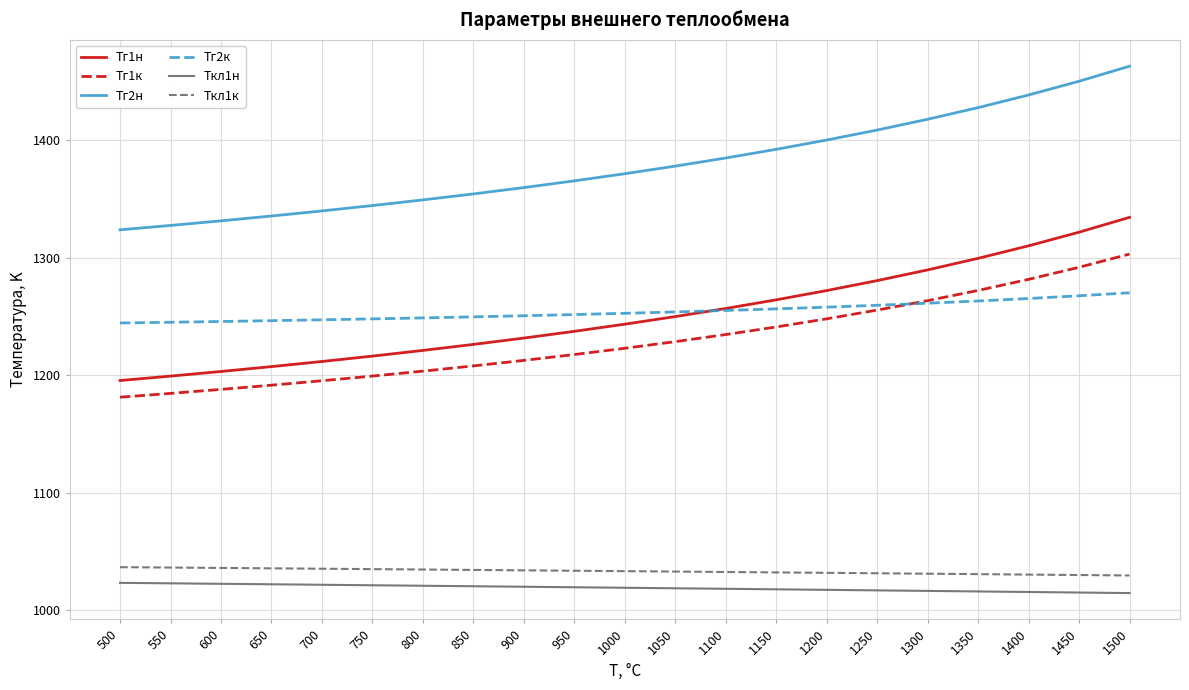

What is the difference between the highest and lowest values at 800?

328.6